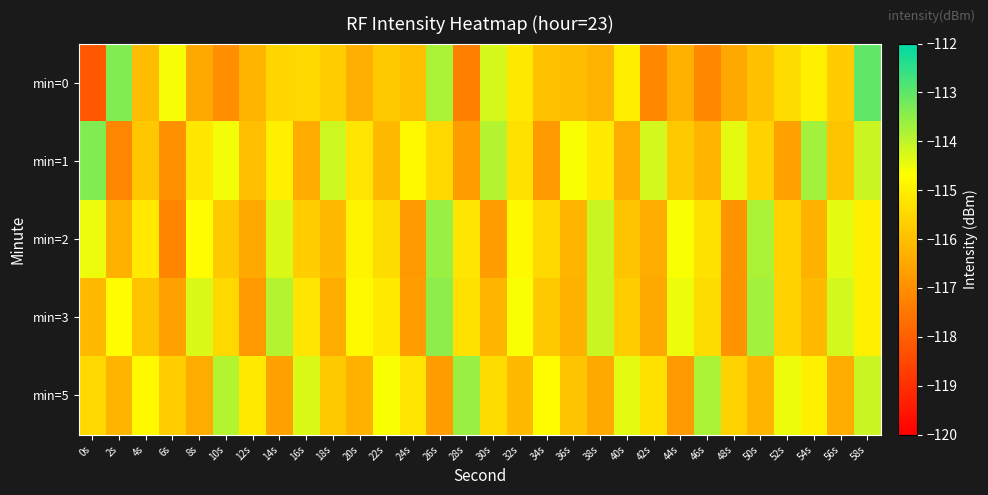

List the series in order of their peak value, lowest first.

min=2, min=5, min=3, min=1, min=0